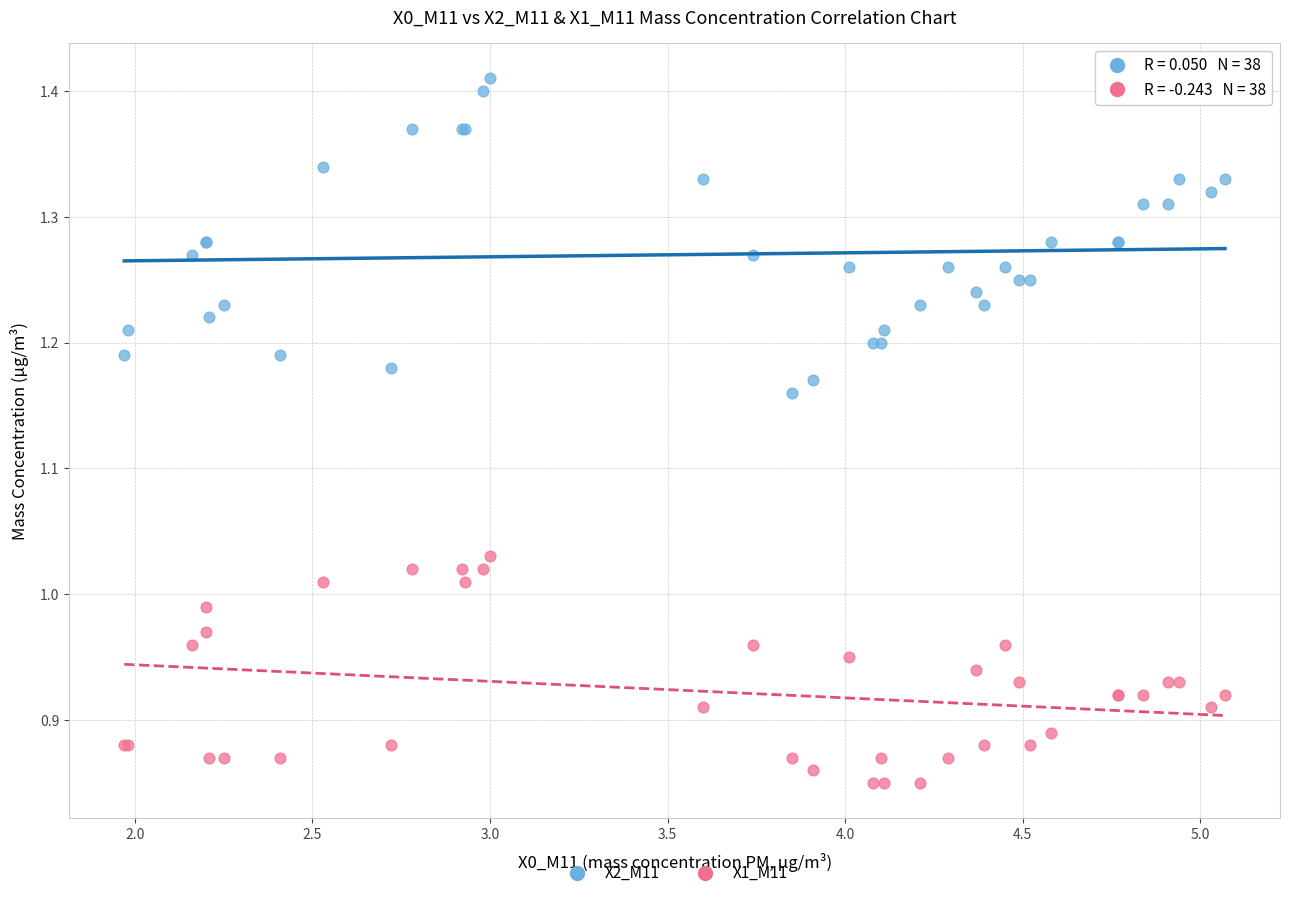

Which series contains the highest Y value?

X2_M11